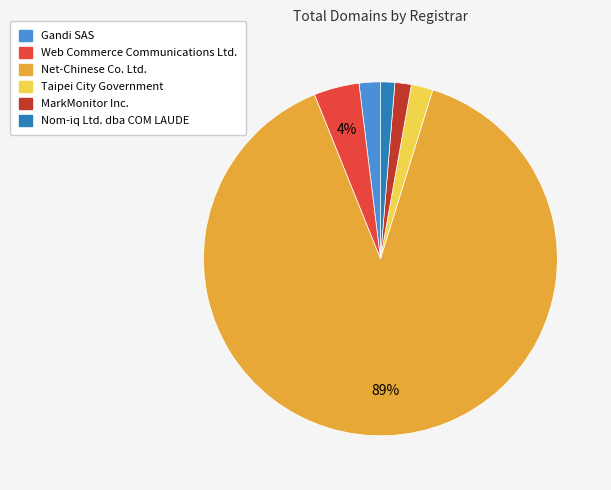

Does any single category account for the majority?

Yes